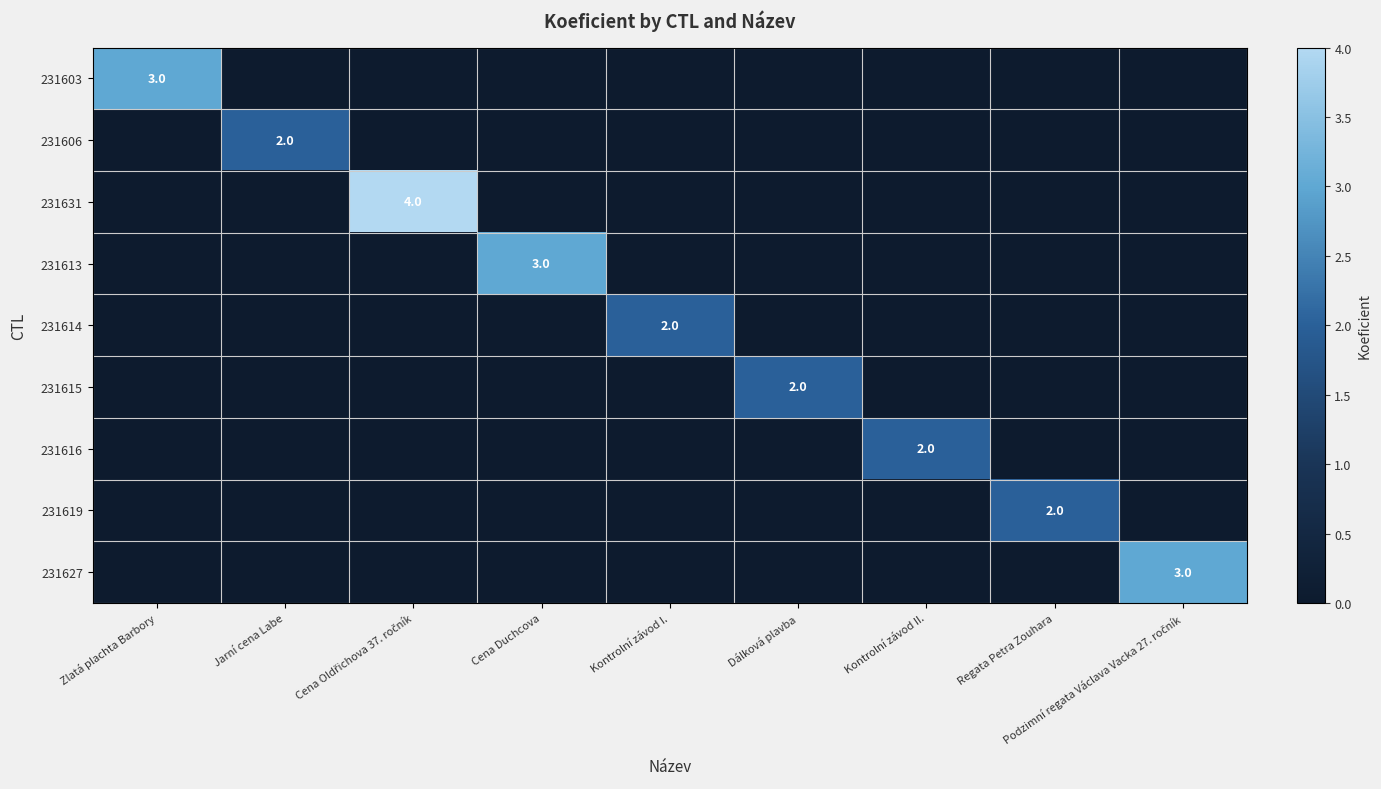

Is it true that 231614 equals 1 at Kontrolní závod I.?

False